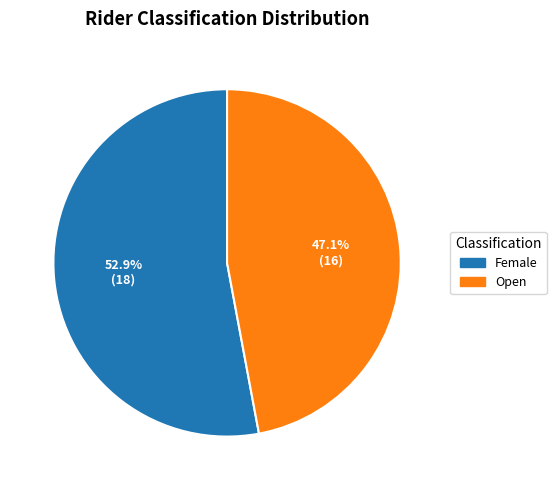

True or false: Open accounts for 47% of the total.

True